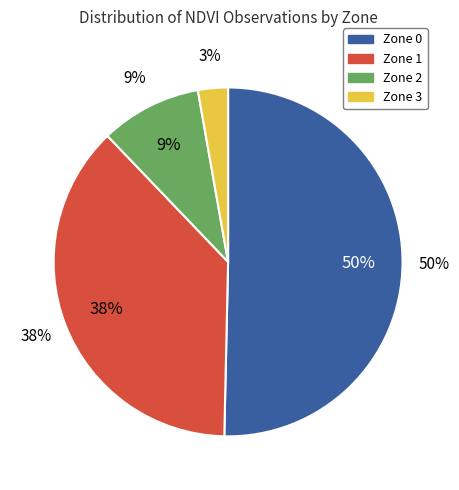

To the nearest percent, what percentage of the pie is 1?

38%